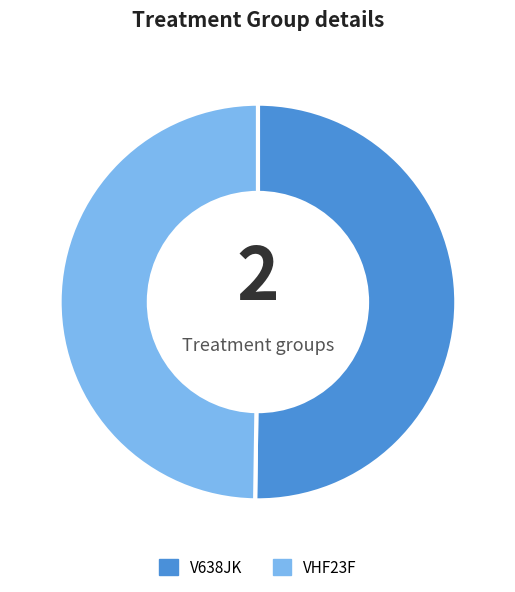

Is the sum of V638JK and VHF23F greater than half?

Yes